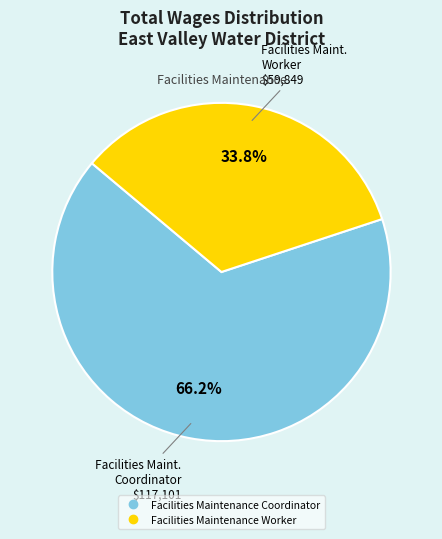

How many slices are in this pie chart?

2